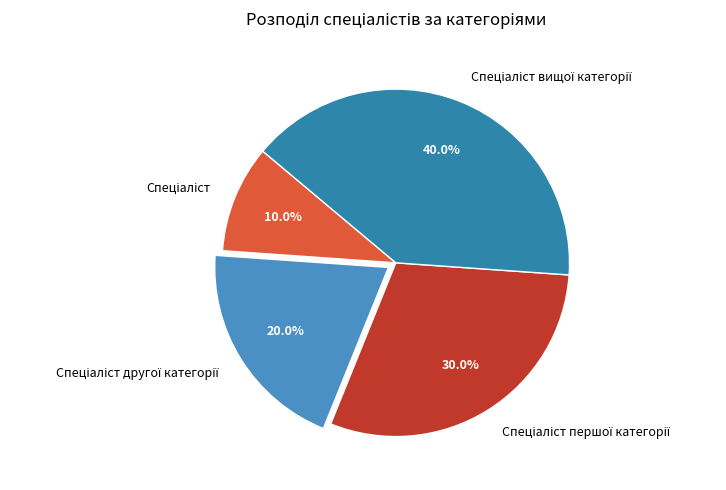

Does any single category account for the majority?

No